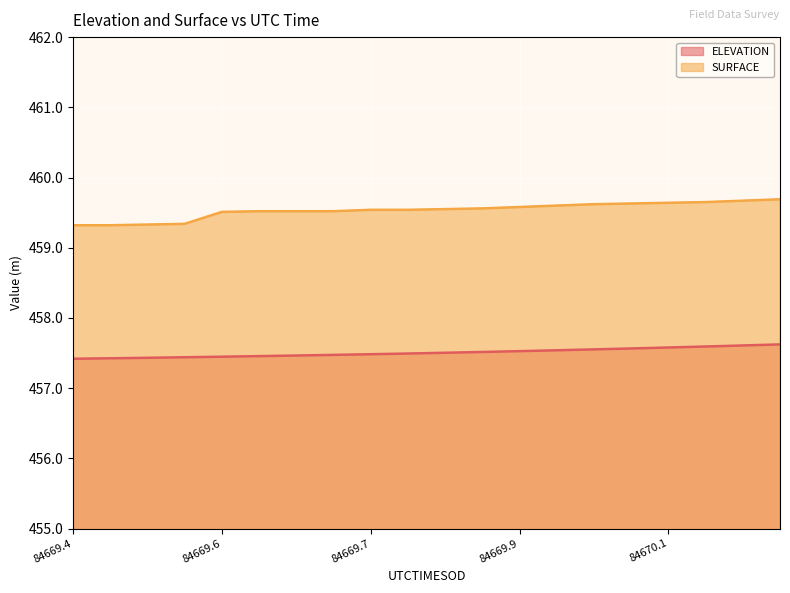

The value of SURFACE at 84669.9 is 260.6. True or false?

False